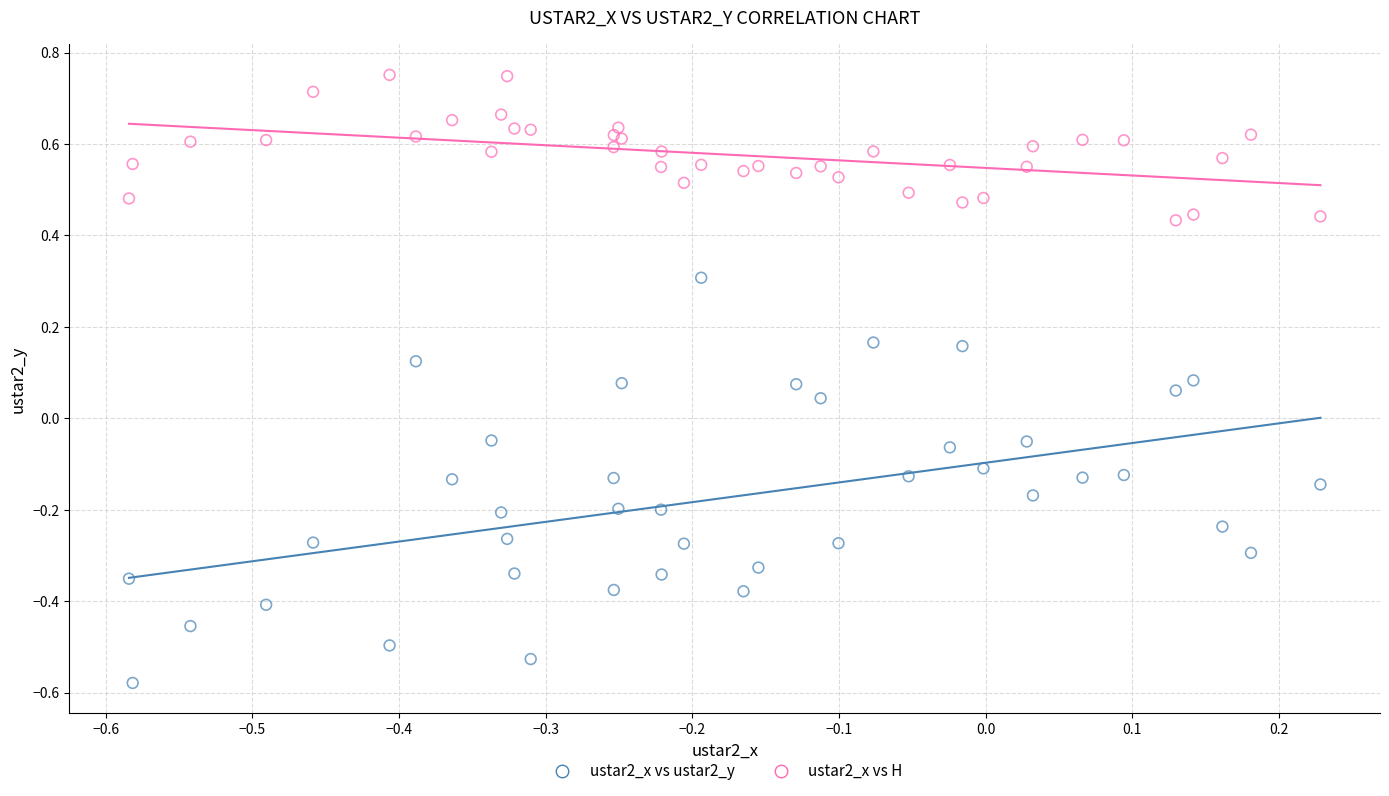

Which series reaches the maximum Y coordinate?

ustar2_x vs H